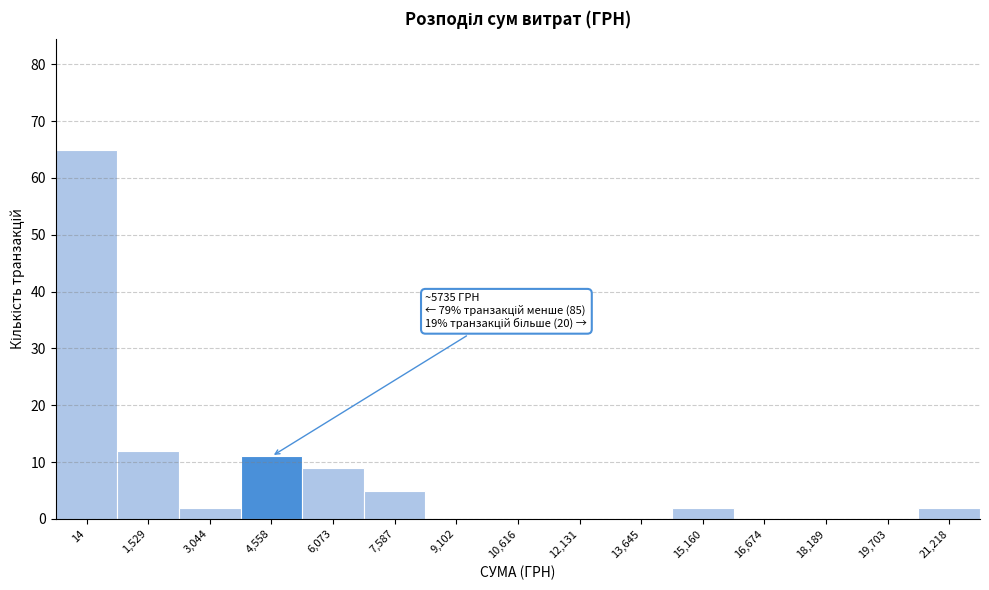

Reading left to right, what are all the values shown in this chart?

14=65	1,529=12	3,044=2	4,558=11	6,073=9	7,587=5	9,102=0	10,616=0	12,131=0	13,645=0	15,160=2	16,674=0	18,189=0	19,703=0	21,218=2